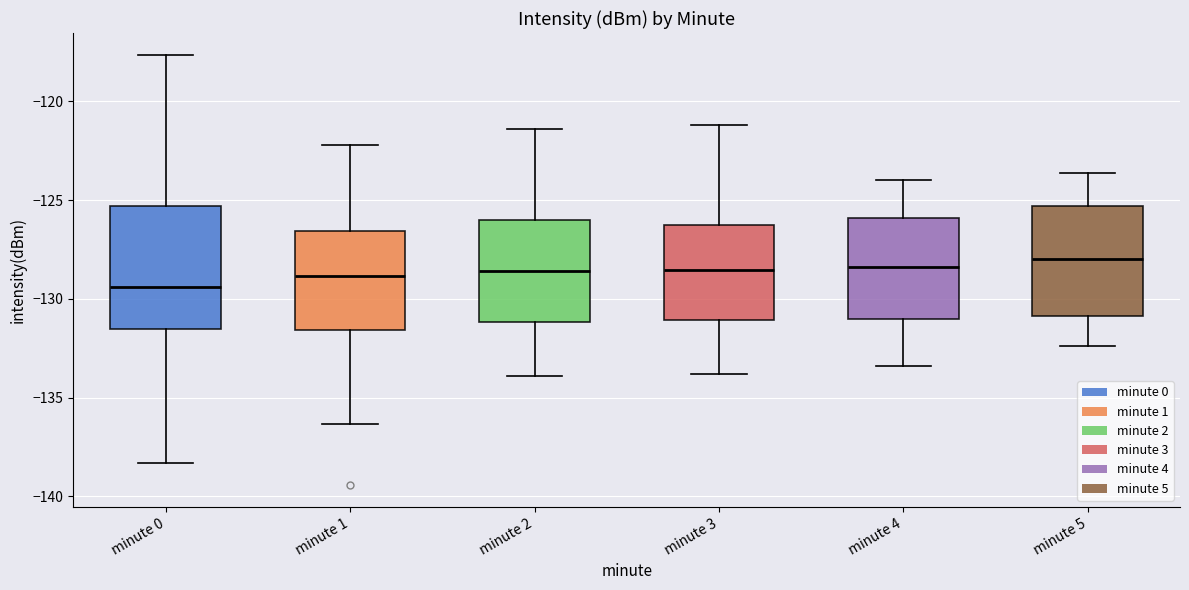

Where does the upper whisker of the box for minute 3 end on the y-axis? The values are not printed on the chart, so give them approximately, as read against the axis.

-121.0